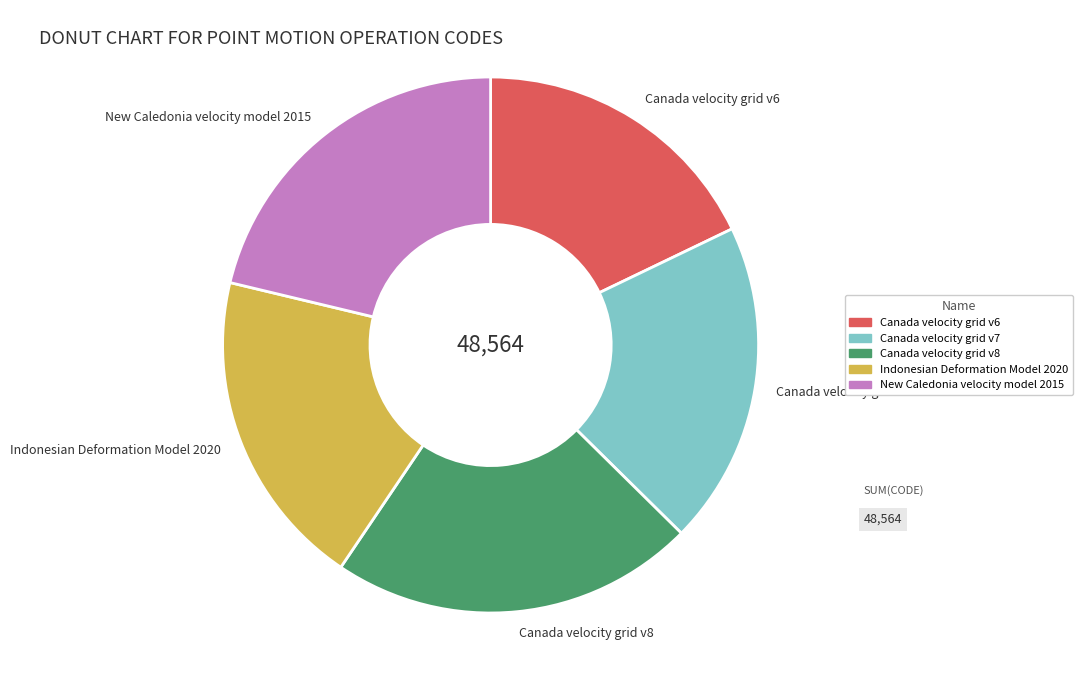

Is it true that Indonesian Deformation Model 2020 is 14% of the pie?

False